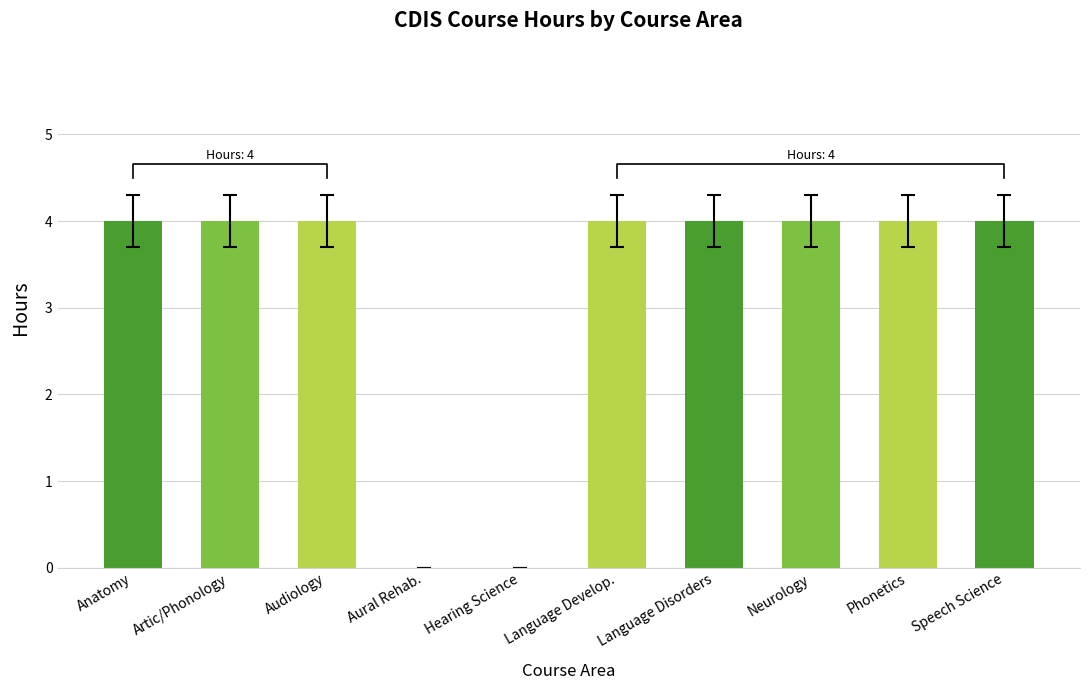

Does the chart contain any negative values?

No